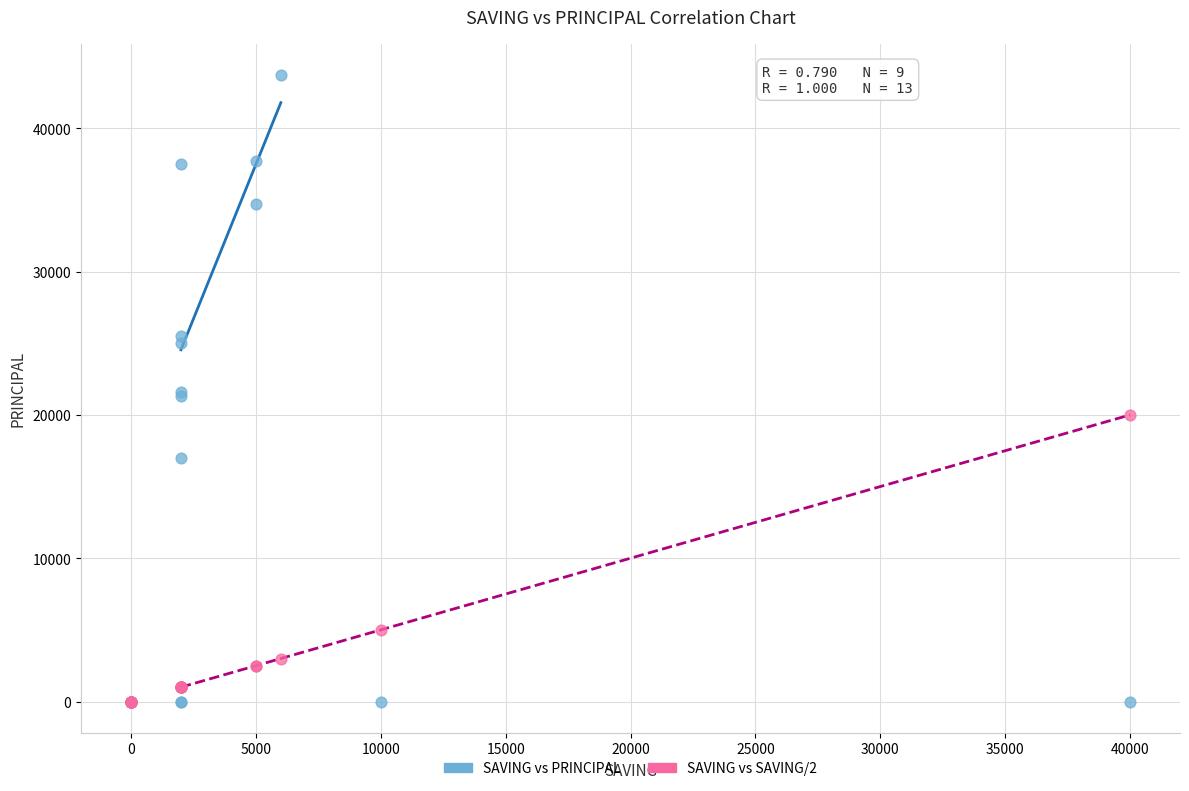

What are all the series names shown in the legend?

SAVING vs PRINCIPAL, SAVING vs SAVING/2